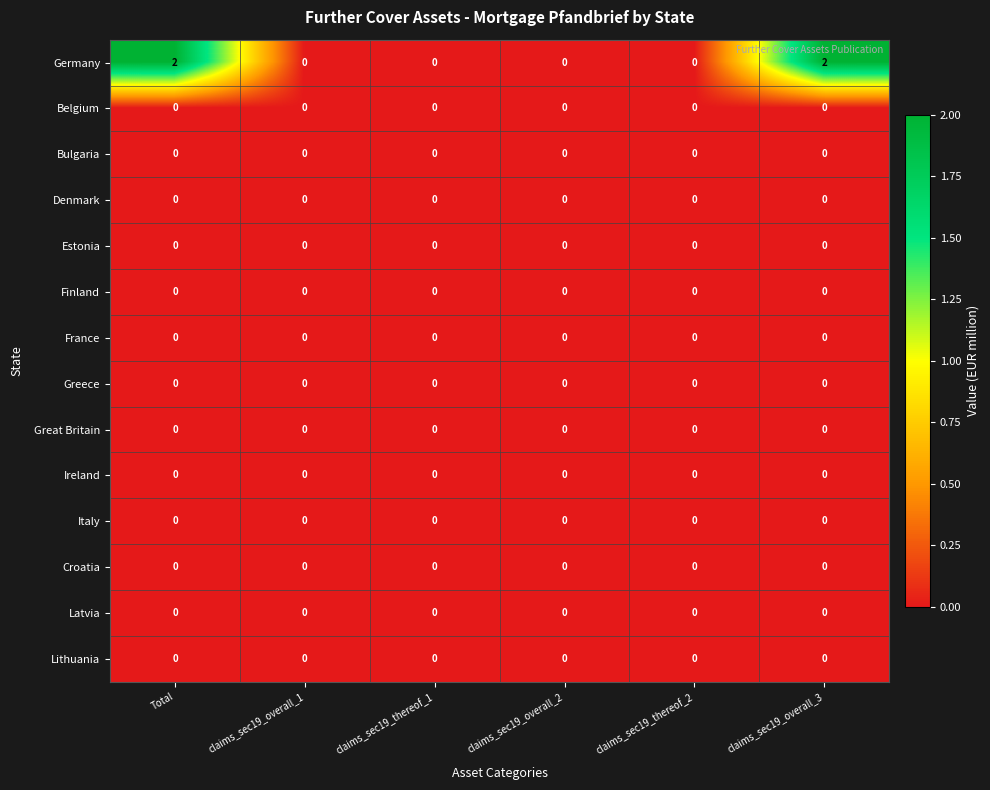

Is the value of Italy at claims_sec19_overall_3 greater than the value of Germany at Total?

No